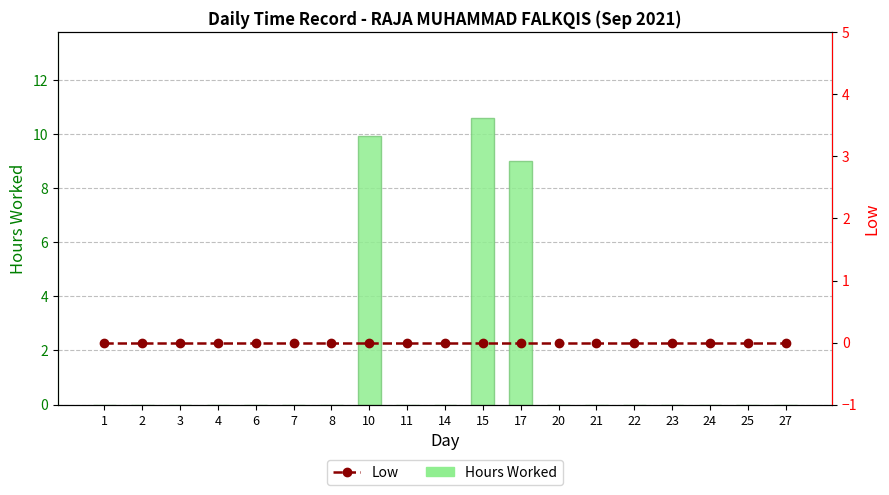

Rank the categories by Low value from highest to lowest.

1, 2, 3, 4, 6, 7, 8, 10, 11, 14, 15, 17, 20, 21, 22, 23, 24, 25, 27